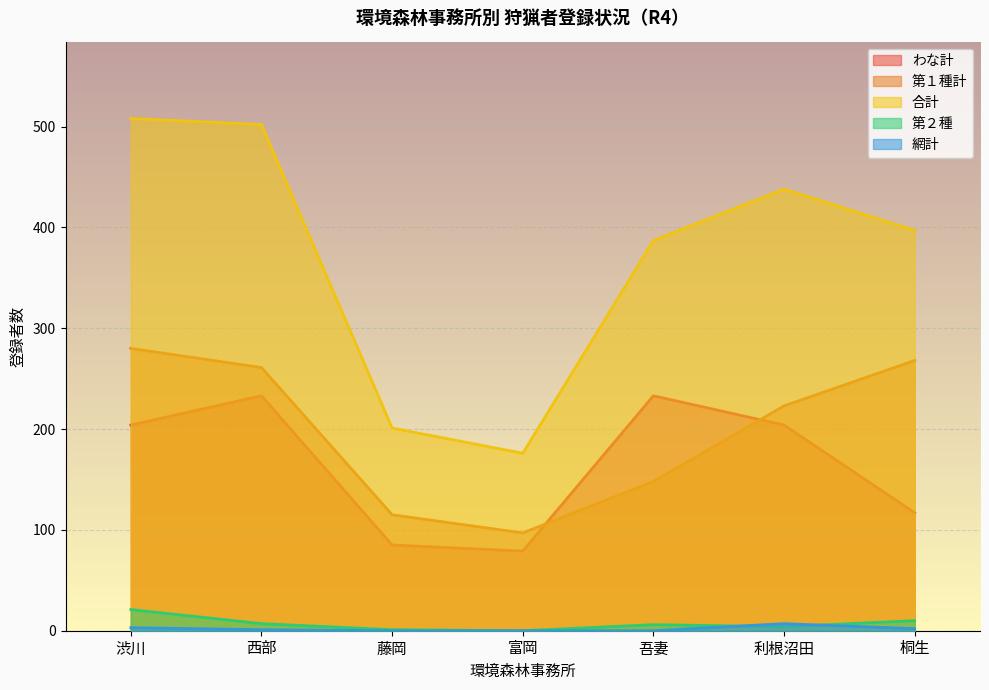

List the series in order of their peak value, highest first.

合計, 第１種計, わな計, 第２種, 網計